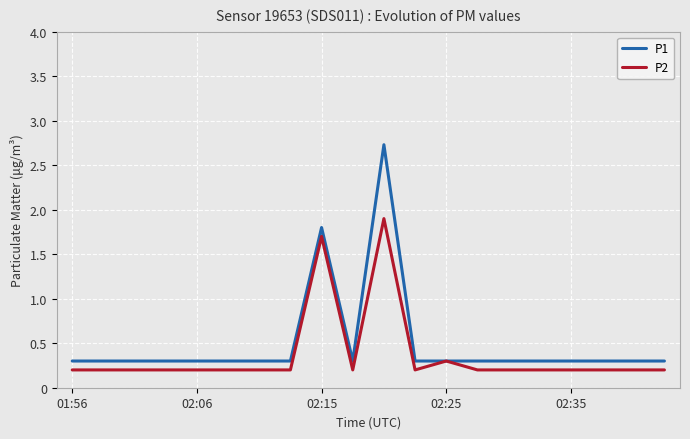

Does the chart display data point markers on the line(s)?

No